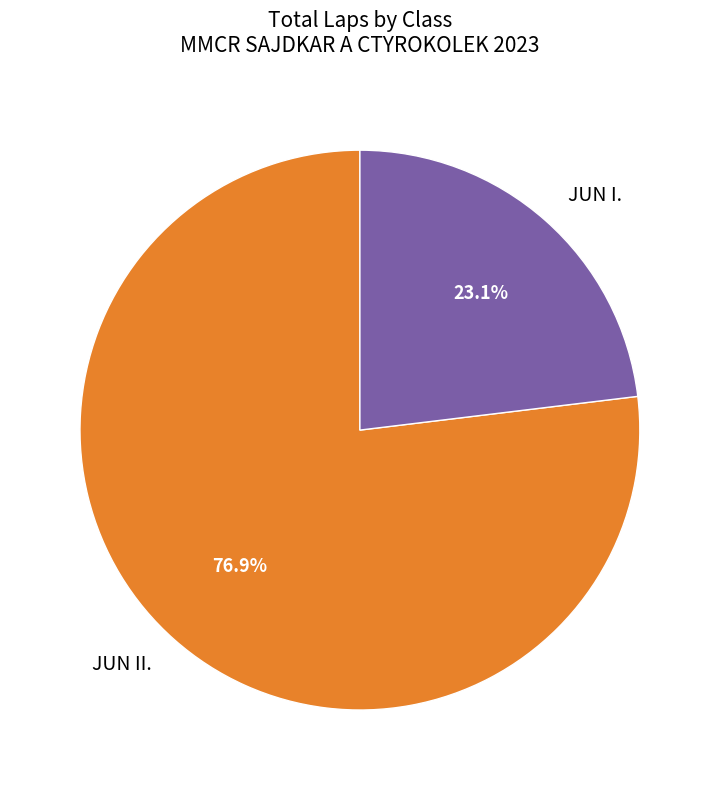

What is the smallest slice in the pie chart?

JUN I.